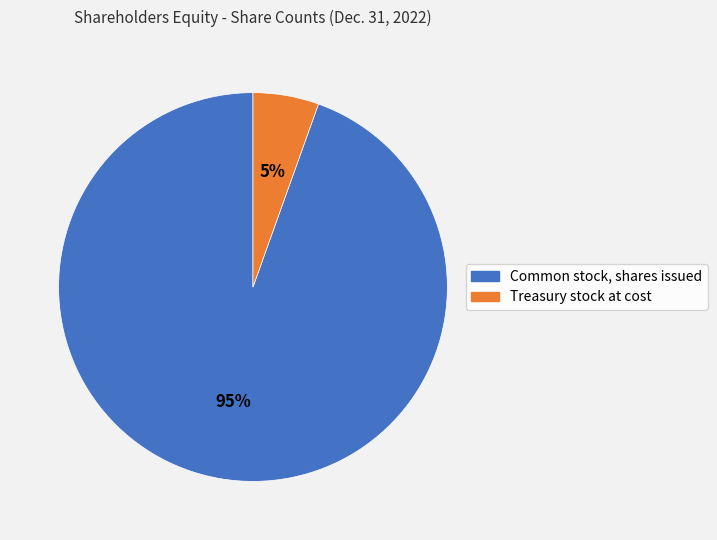

To the nearest percent, what is the average slice percentage?

50%